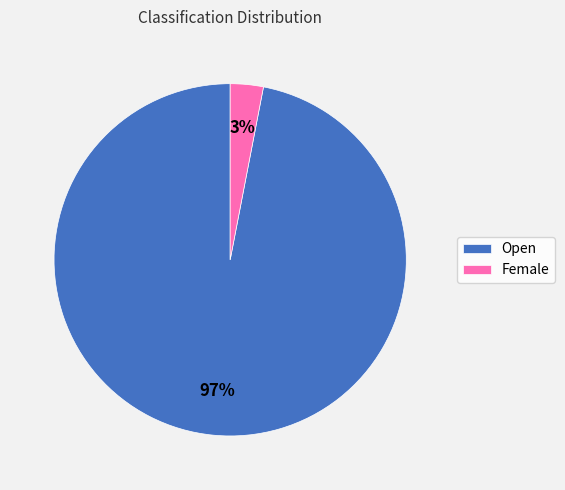

What percentage is the Female slice, to the nearest percent?

3%